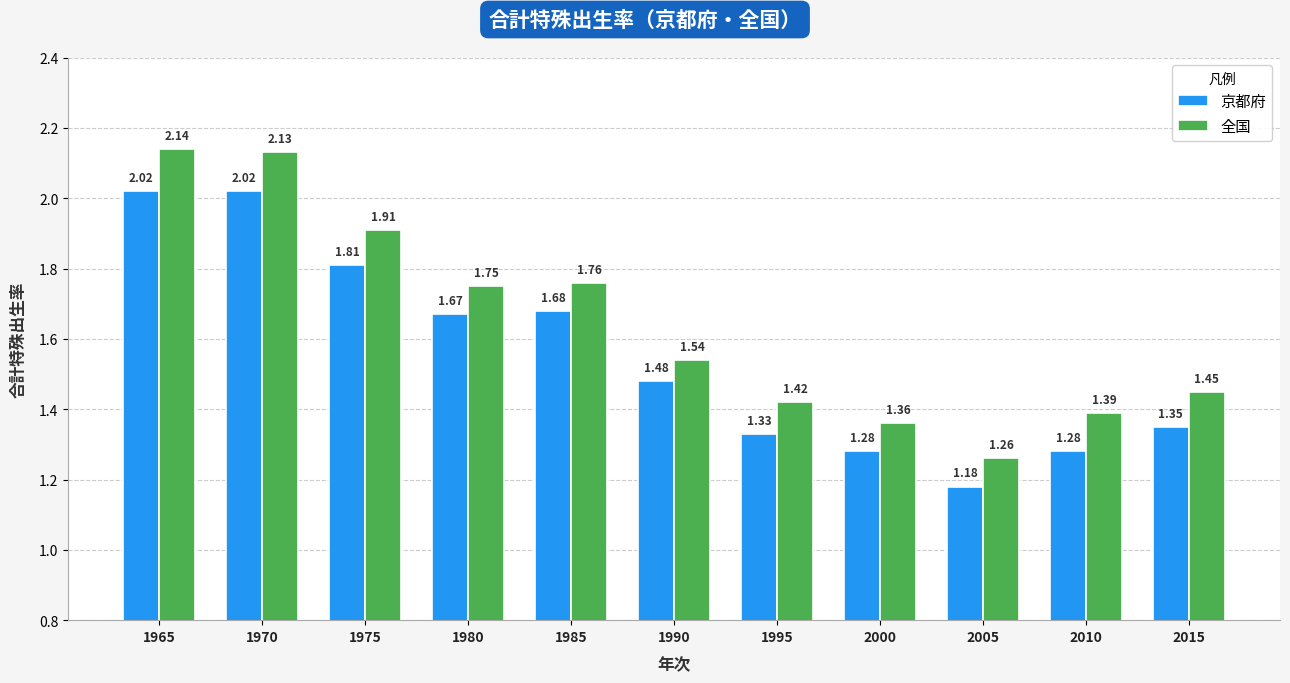

The 京都府 series shows 2.0 at 2000. True or false?

False